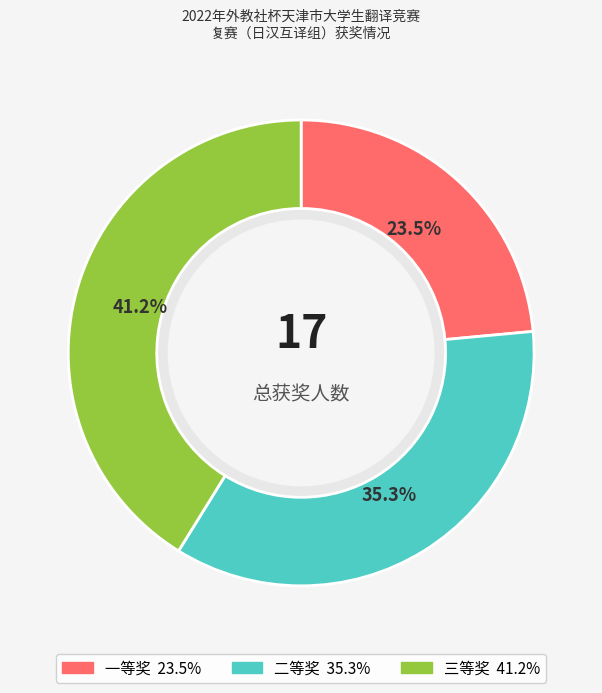

What is the ratio of the value at 三等奖 to the value at 二等奖?

1.2